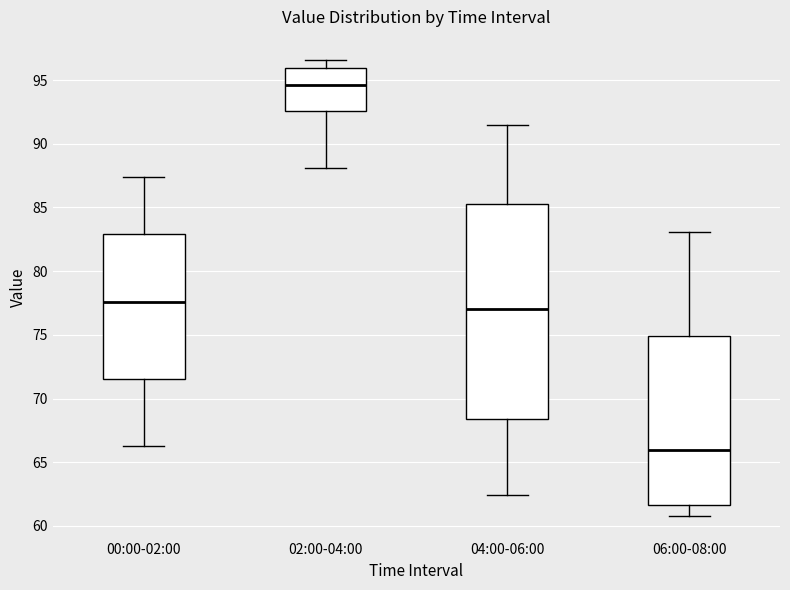

Which box has the highest median line?

02:00-04:00